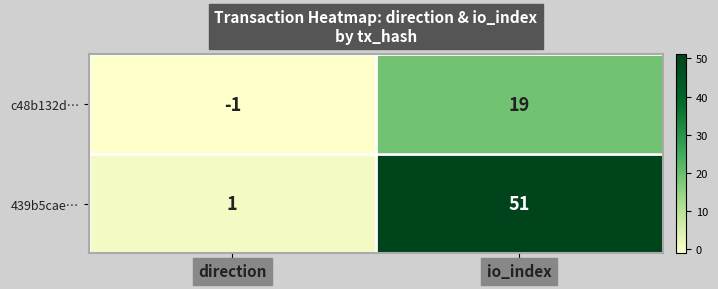

The c48b132d… series shows -1 at direction. True or false?

True